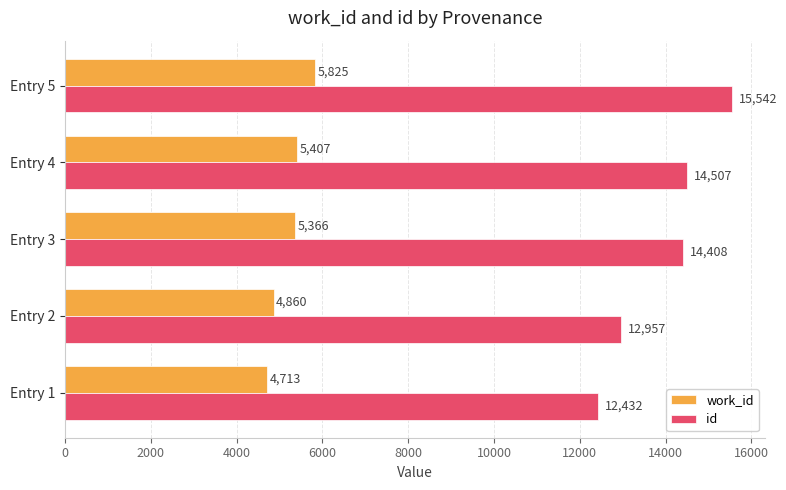

List the series in order of their overall mean, highest first.

id, work_id